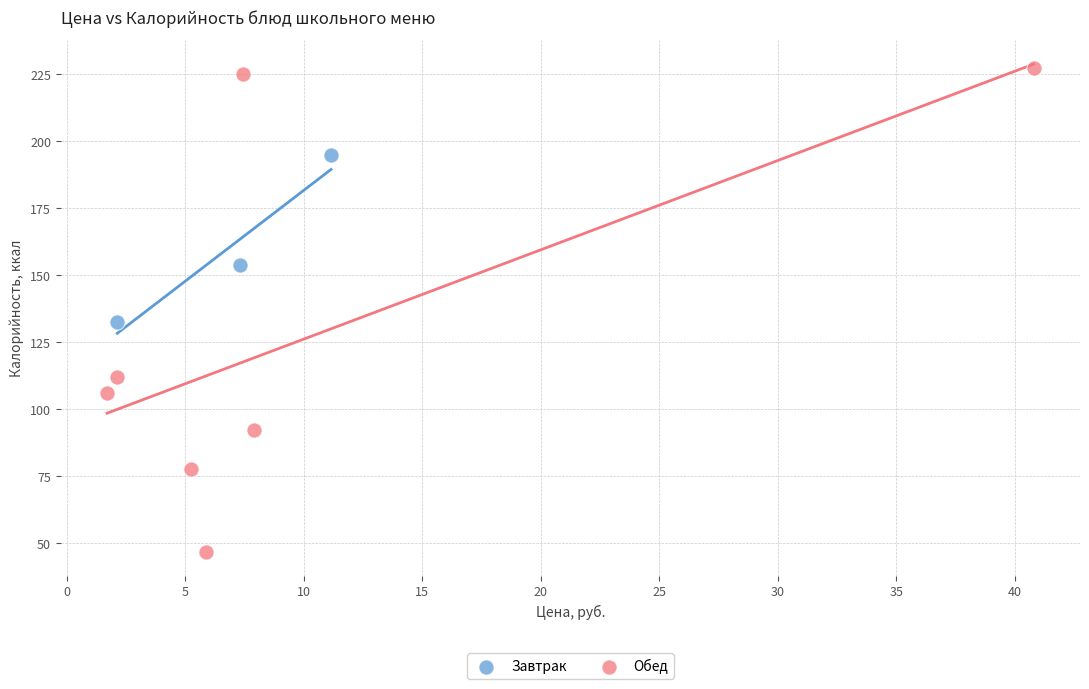

Which series reaches the maximum Y coordinate?

Обед